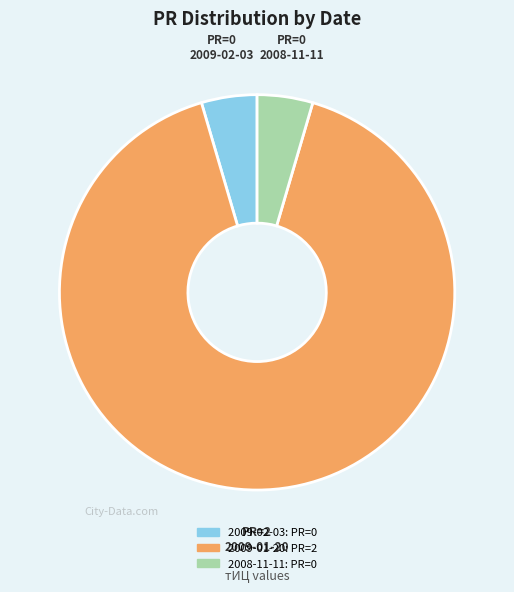

How many slices are in this pie chart?

3